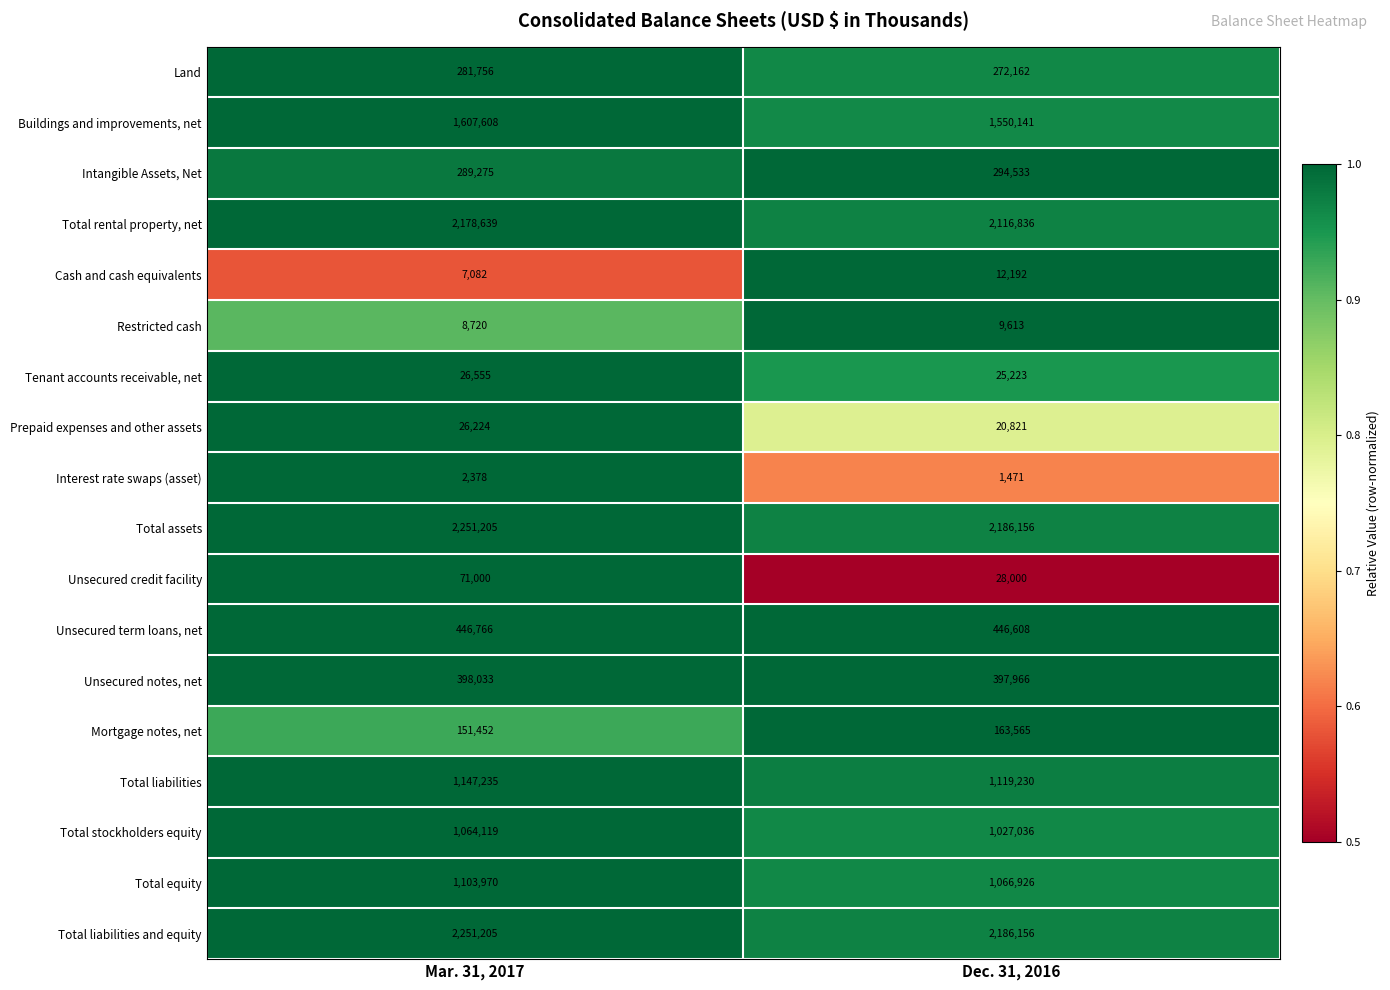

At which category is the sum across all series the highest?

Mar. 31, 2017